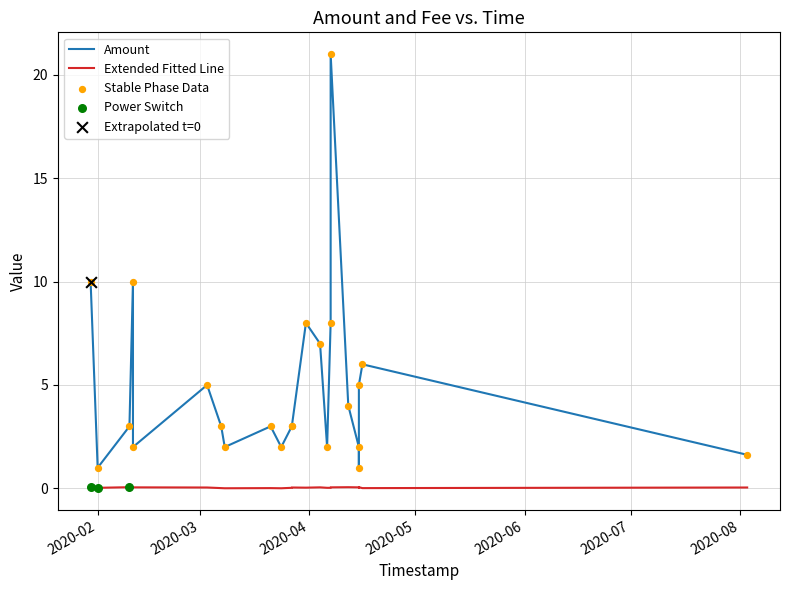

Which series contains the lowest Y value?

Fee